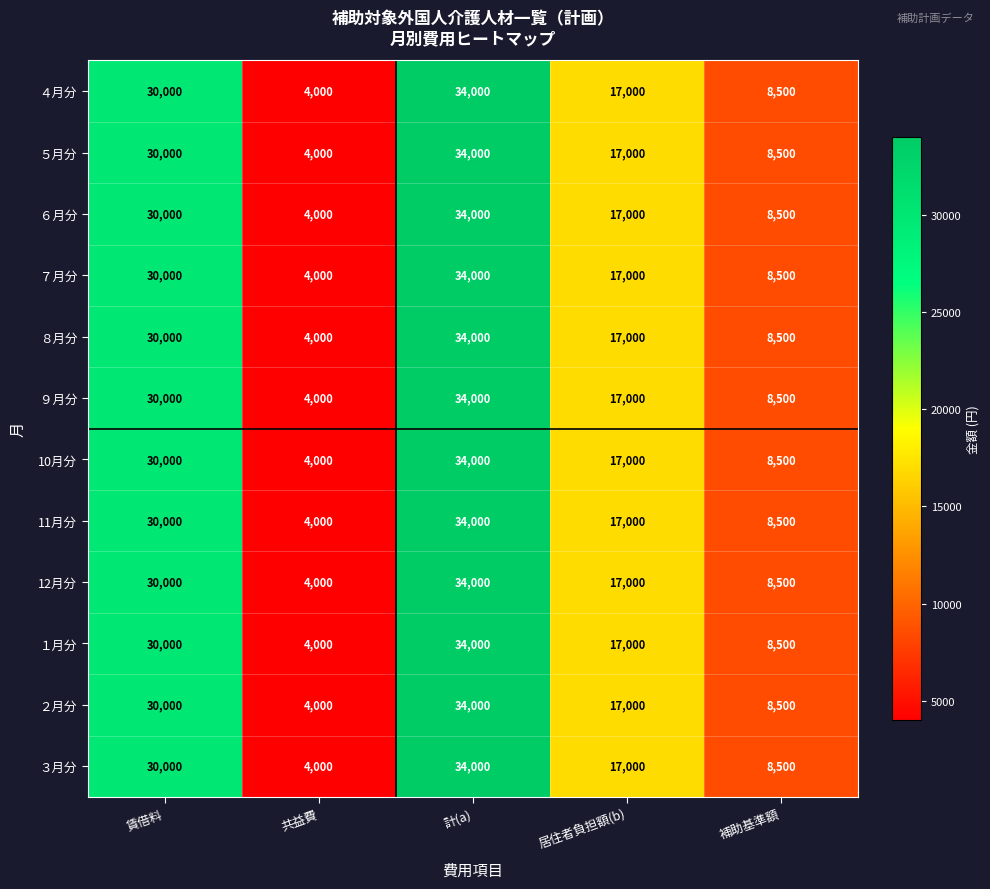

What is the sum of the 12月分 values at 共益費 and 居住者負担額(b)?

21000